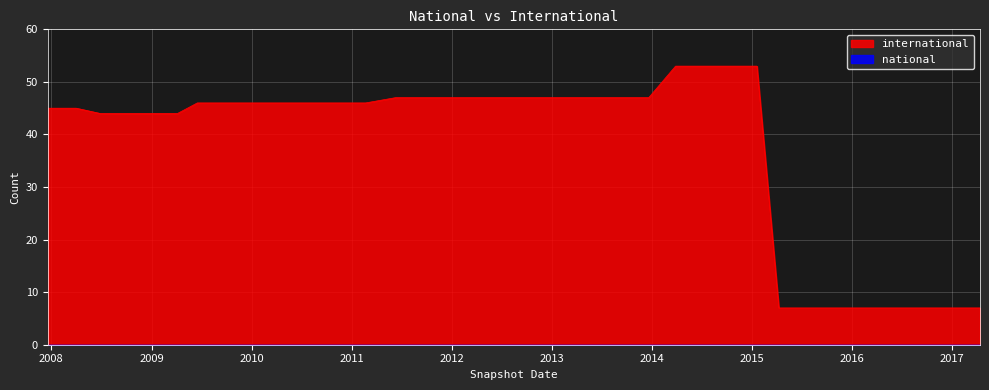

What is the label of the 19th point from the right?

2016-12-27